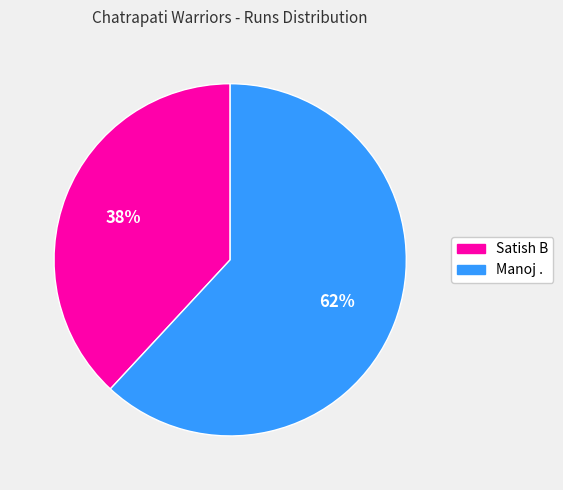

Is the sum of Manoj . and Satish B greater than half?

Yes